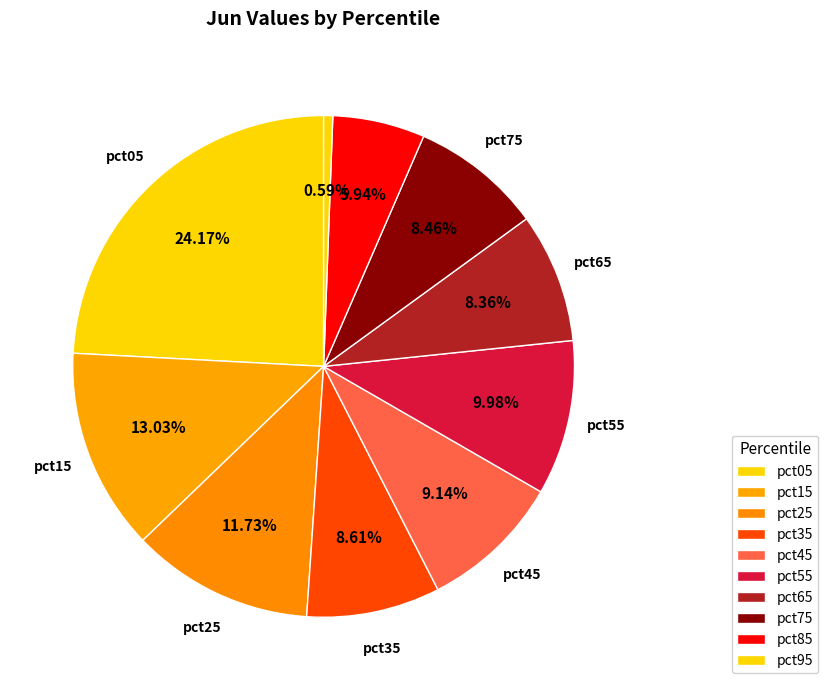

How many slices are in this pie chart?

10